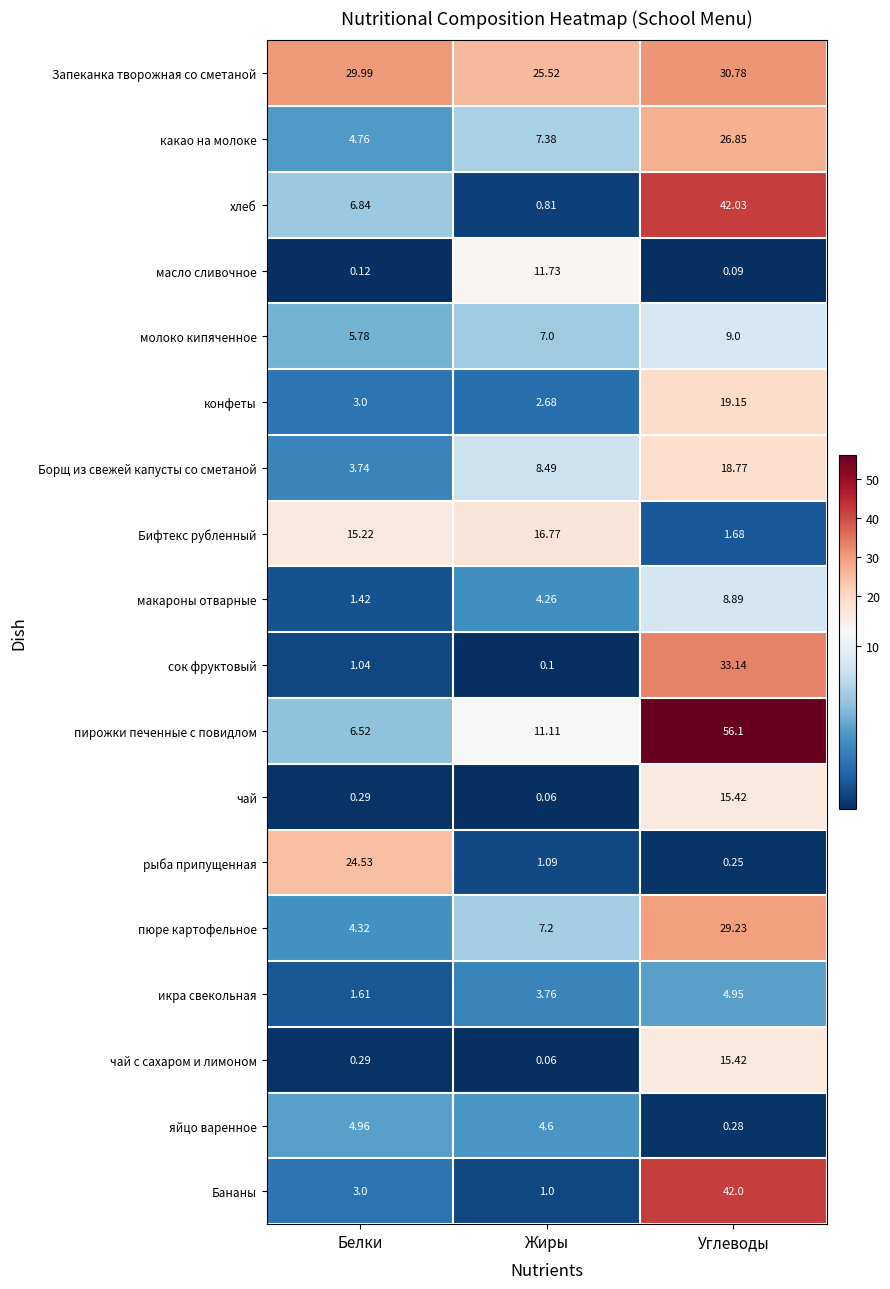

Which category has the highest value in the пюре картофельное series?

Углеводы